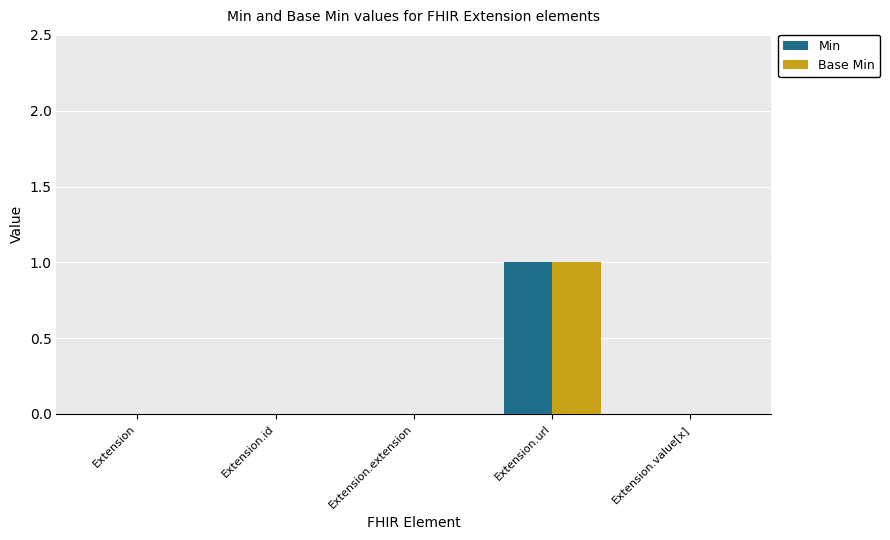

Which label corresponds to the largest value in the chart?

Extension.url